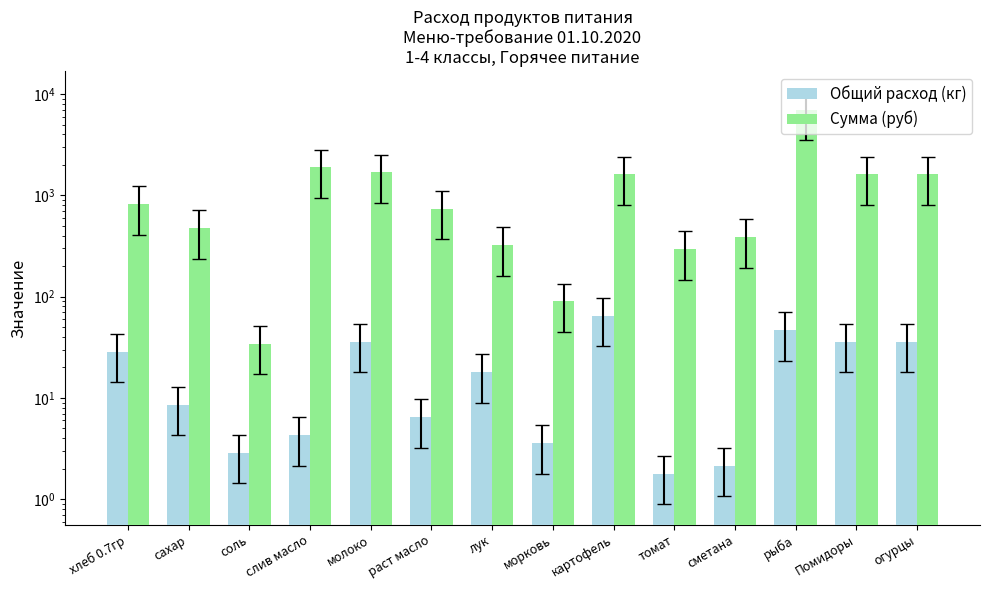

What is the sum of all Сумма (руб) values?

18540.7